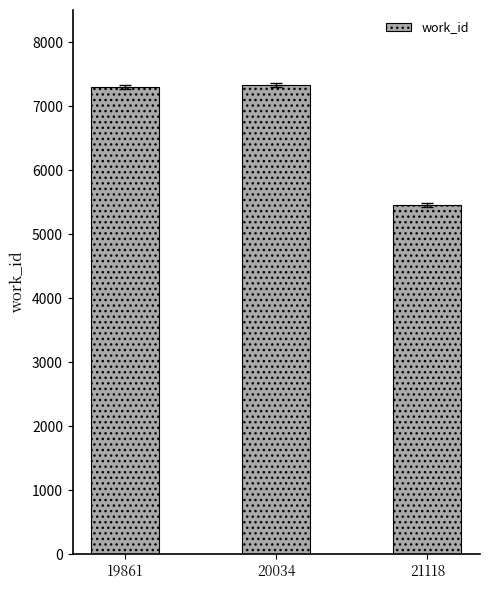

What is the change in value from 19861 to 21118?

-1841